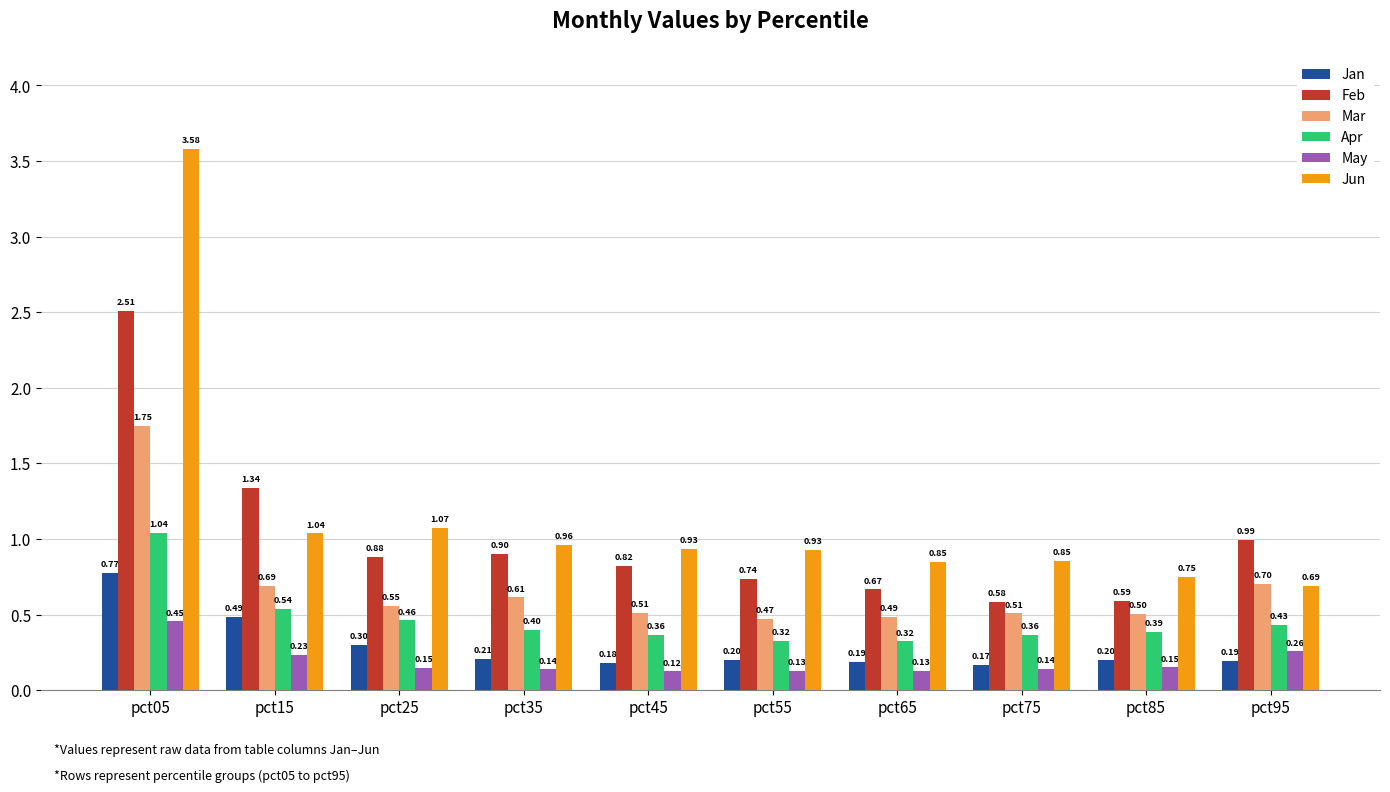

Which category has the highest value in the Jan series?

pct05